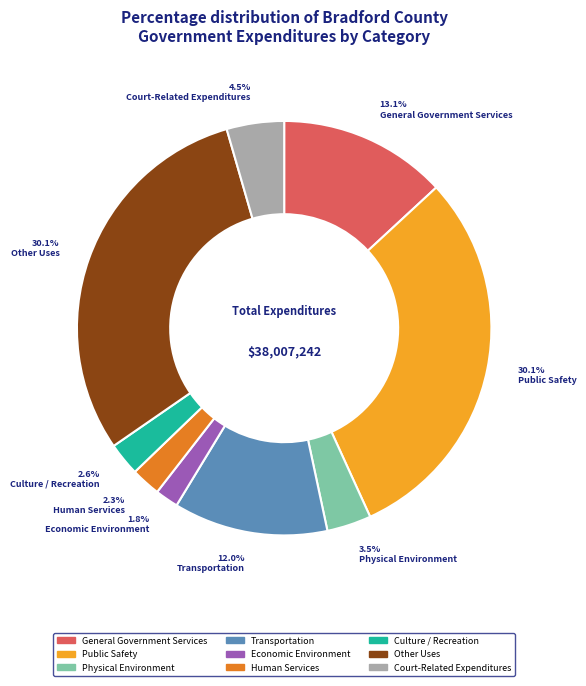

What is the ratio of the value at Physical Environment to the value at General Government Services?

0.3